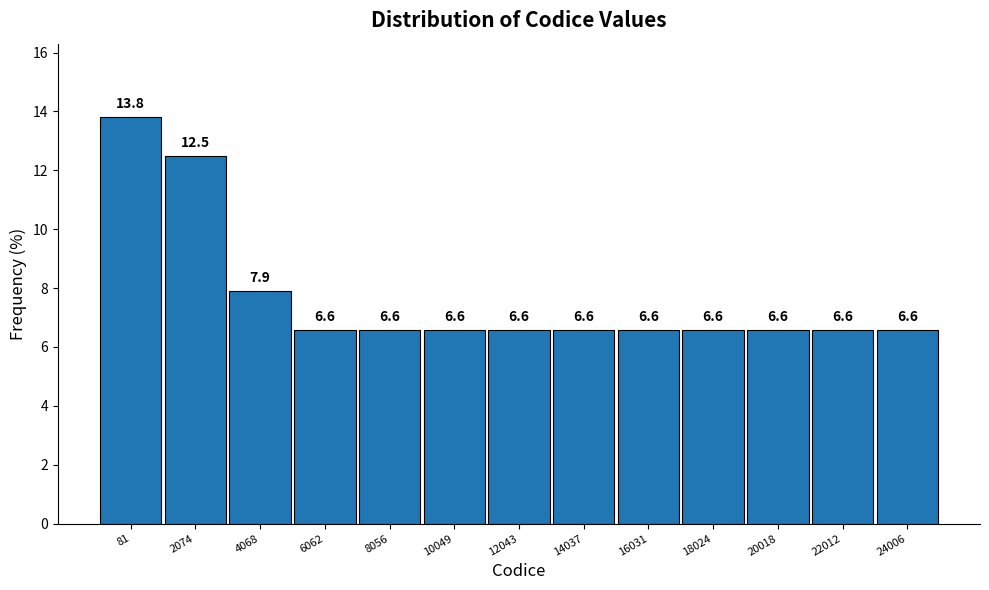

Reading left to right, list all the values displayed in this chart.

81=13.8	2074=12.5	4068=7.9	6062=6.6	8056=6.6	10049=6.6	12043=6.6	14037=6.6	16031=6.6	18024=6.6	20018=6.6	22012=6.6	24006=6.6